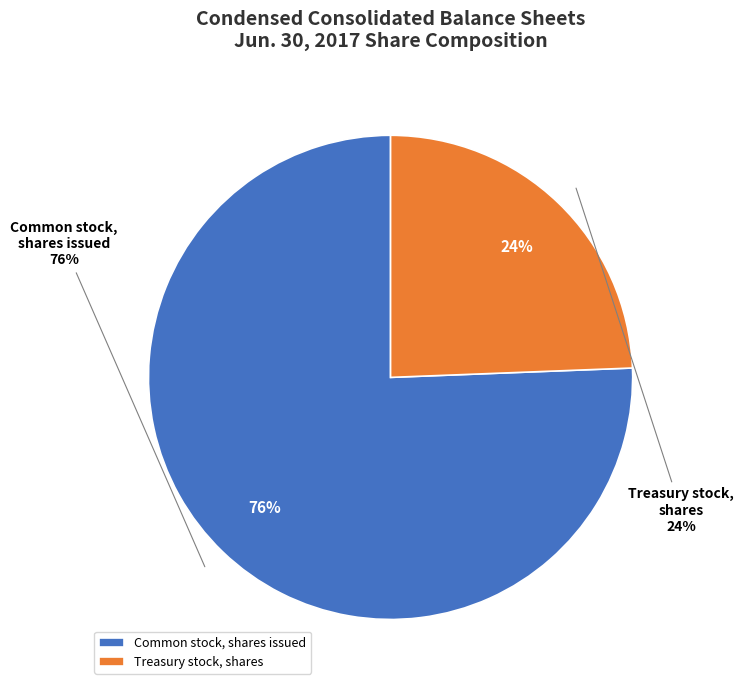

Which slice is the smallest?

Treasury stock, shares